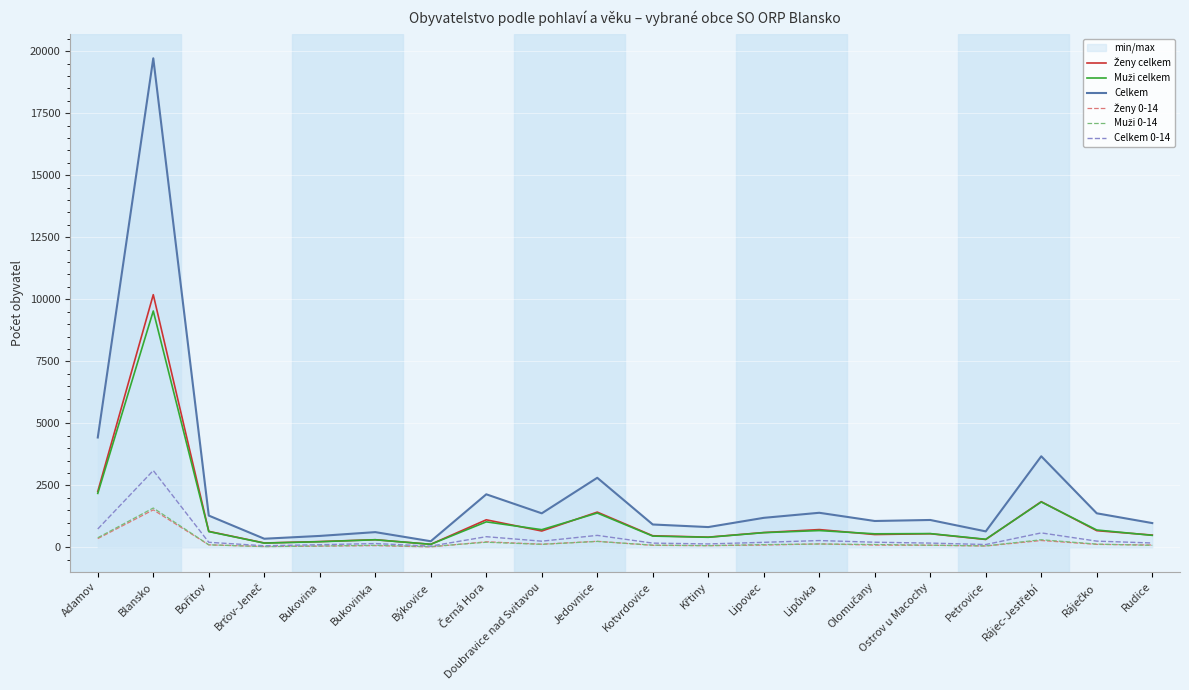

What position from the right is Lipovec?

8